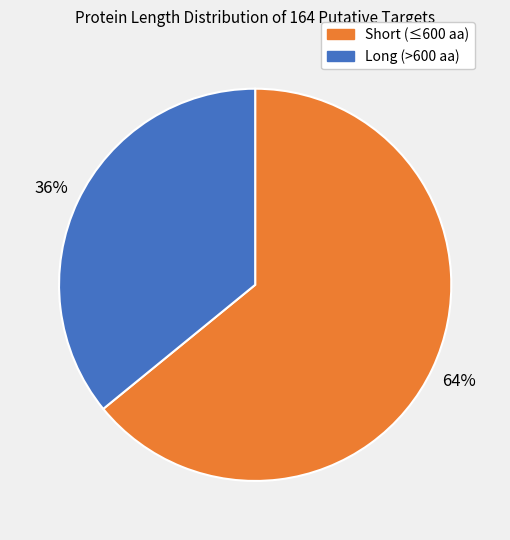

Is there any slice that represents more than half of the pie?

Yes